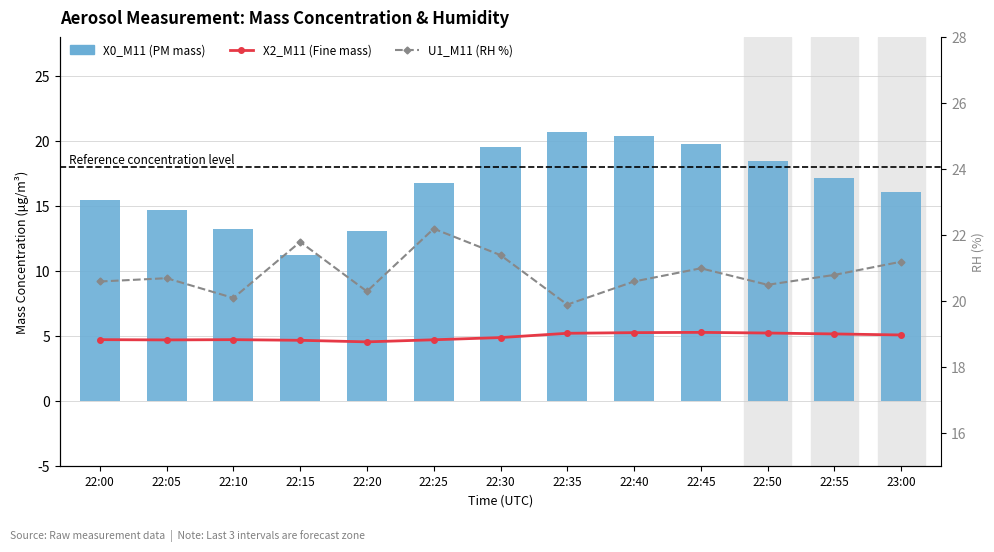

Which series has the widest spread of values?

X0_M11 (PM mass)